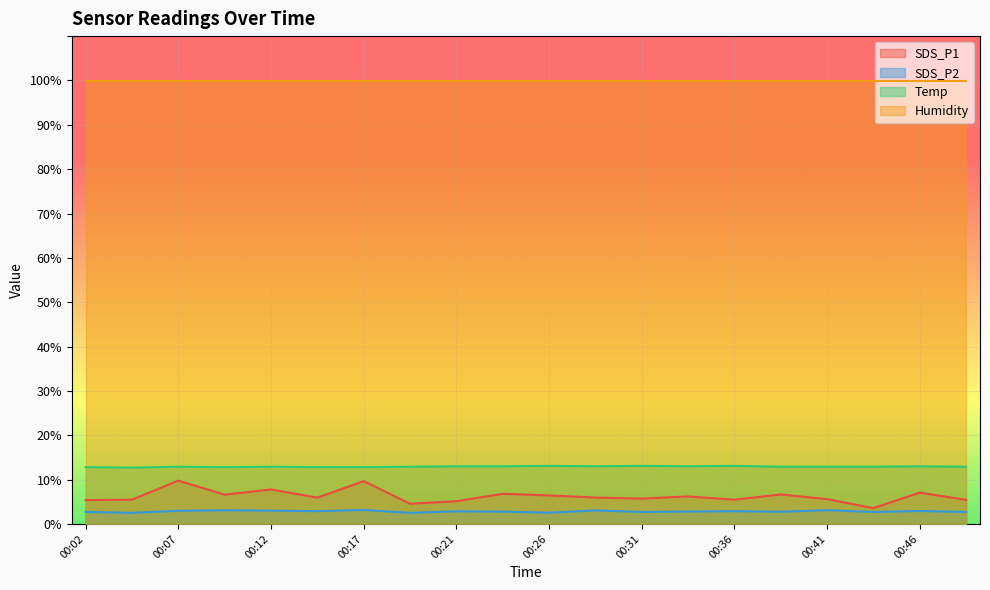

Count the number of data series in this chart.

4